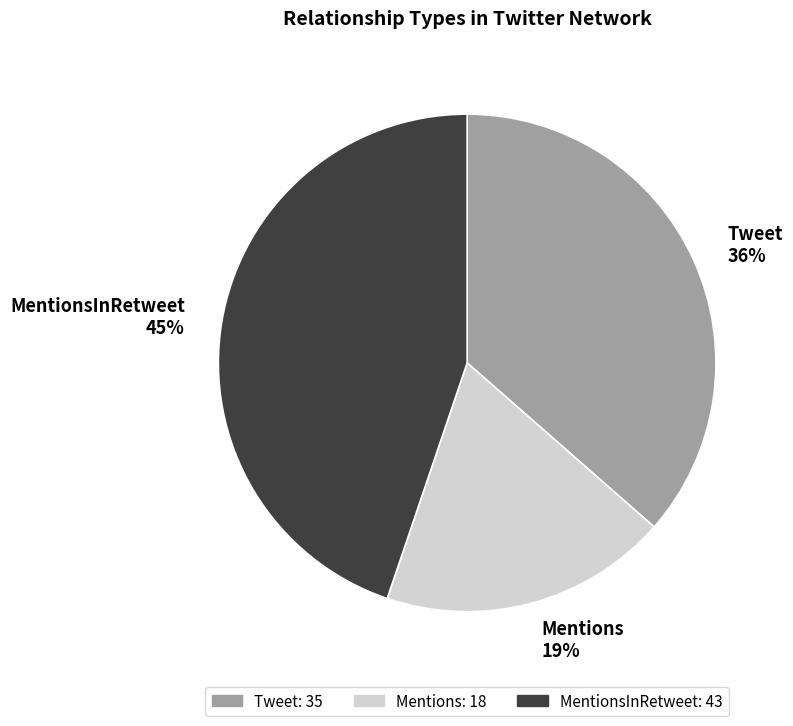

To the nearest percent, what is the average slice percentage?

33%